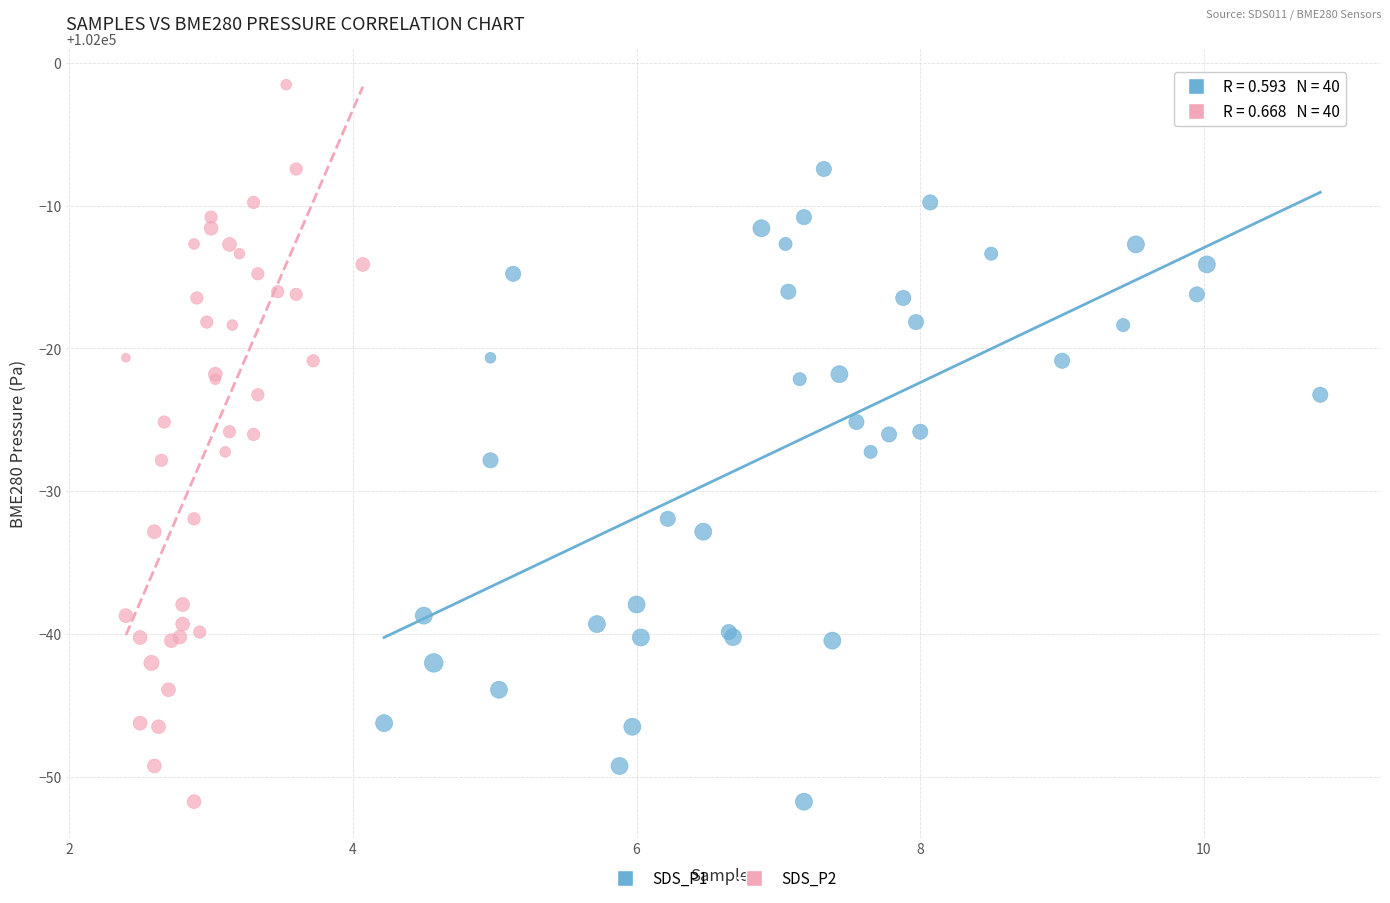

What are all the series names shown in the legend?

SDS_P1, SDS_P2